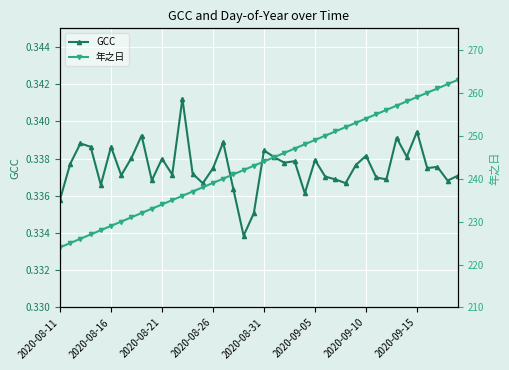

The value of GCC at 12 is 0.2. True or false?

False